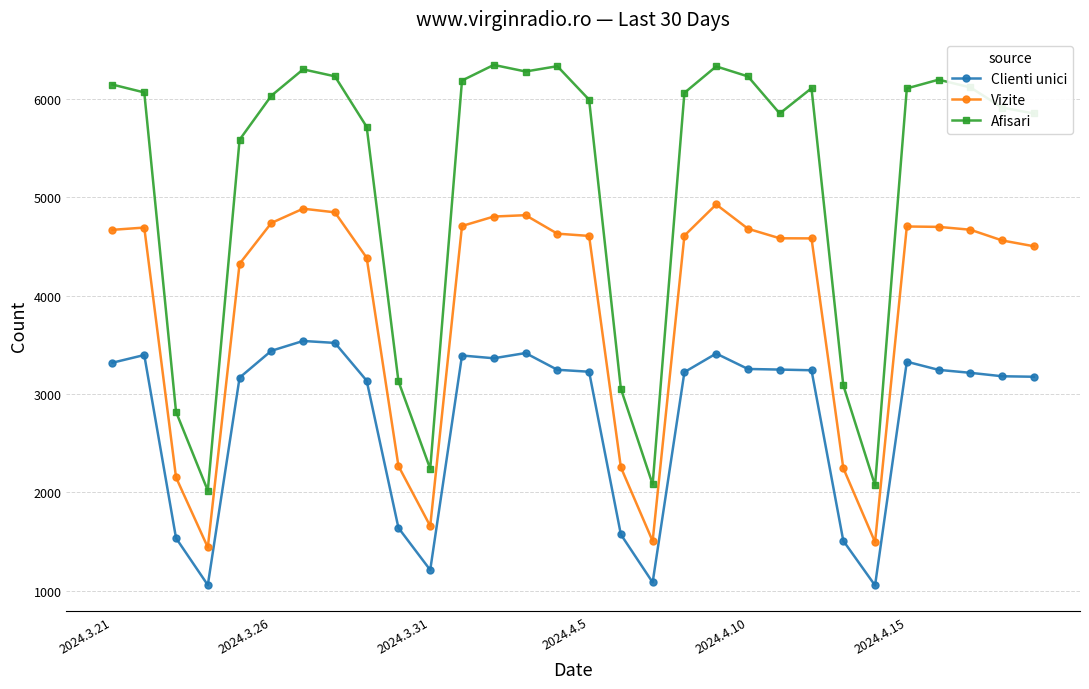

What is the value of the Afisari point at the 14th from the left?

6280